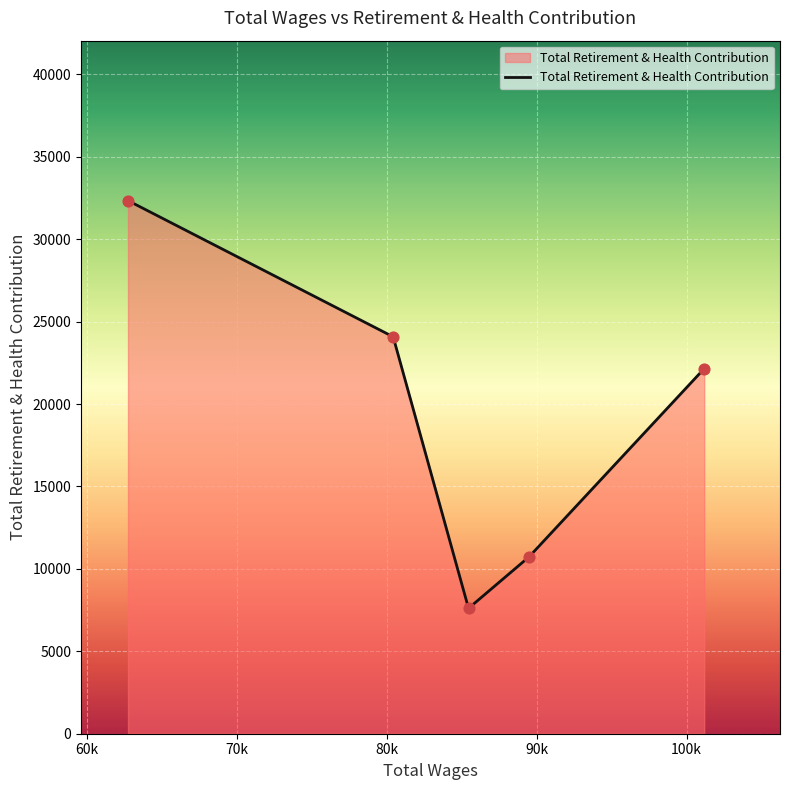

What is the greatest value displayed?

32340